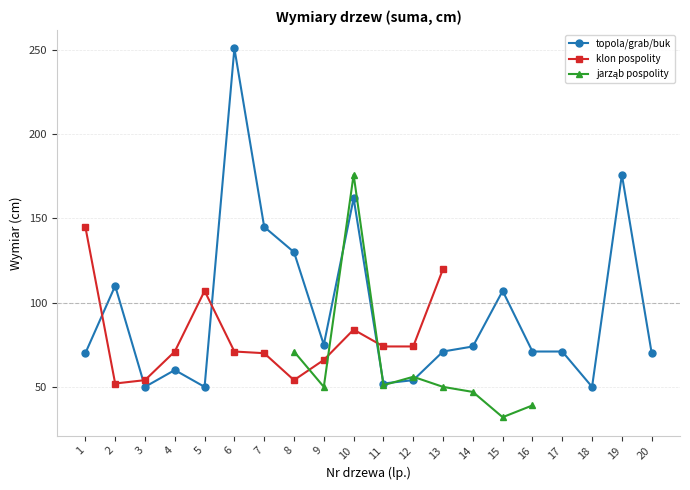

How many lines are shown in the chart?

3